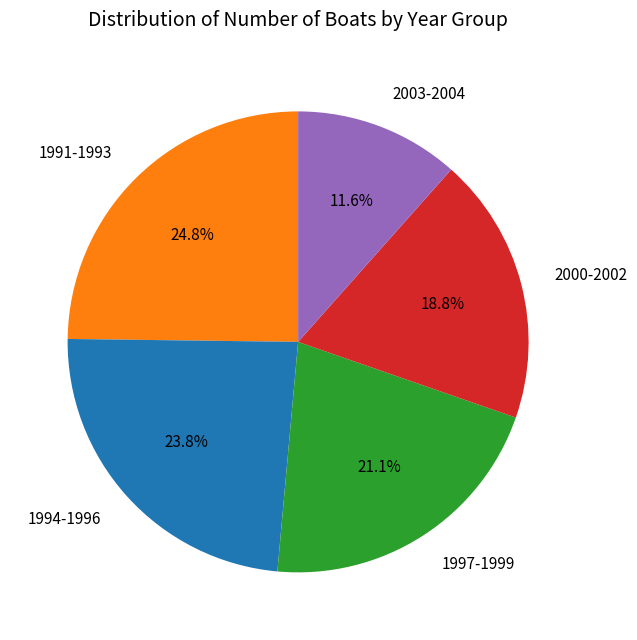

Which category has the smallest portion of the pie?

2003-2004